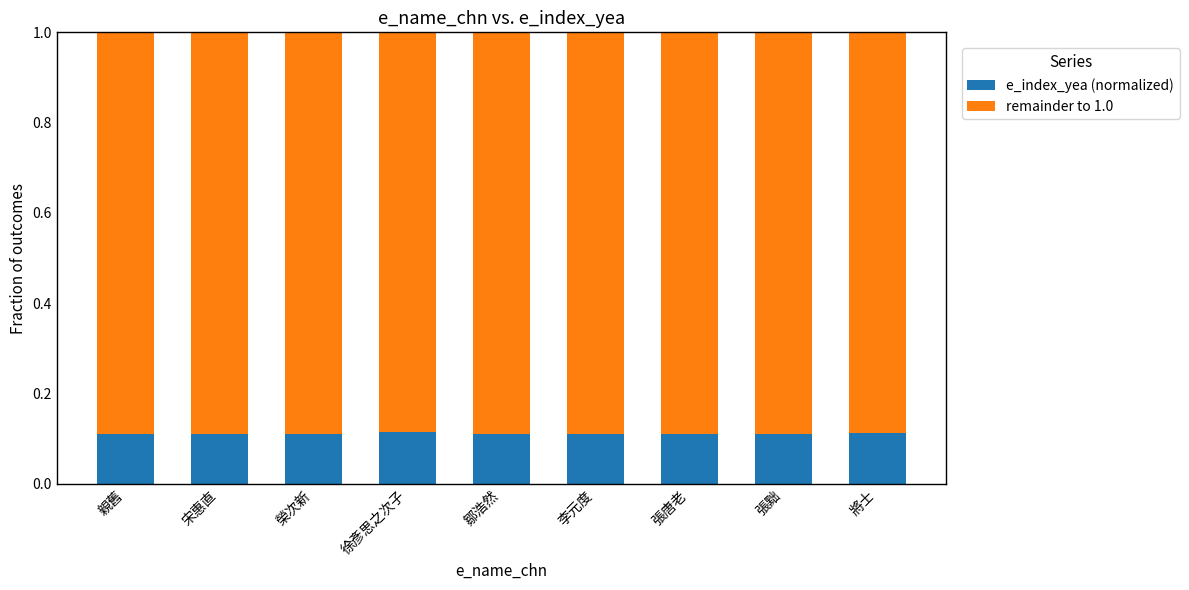

How many e_index_yea (normalized) values are between 0 and 1?

9